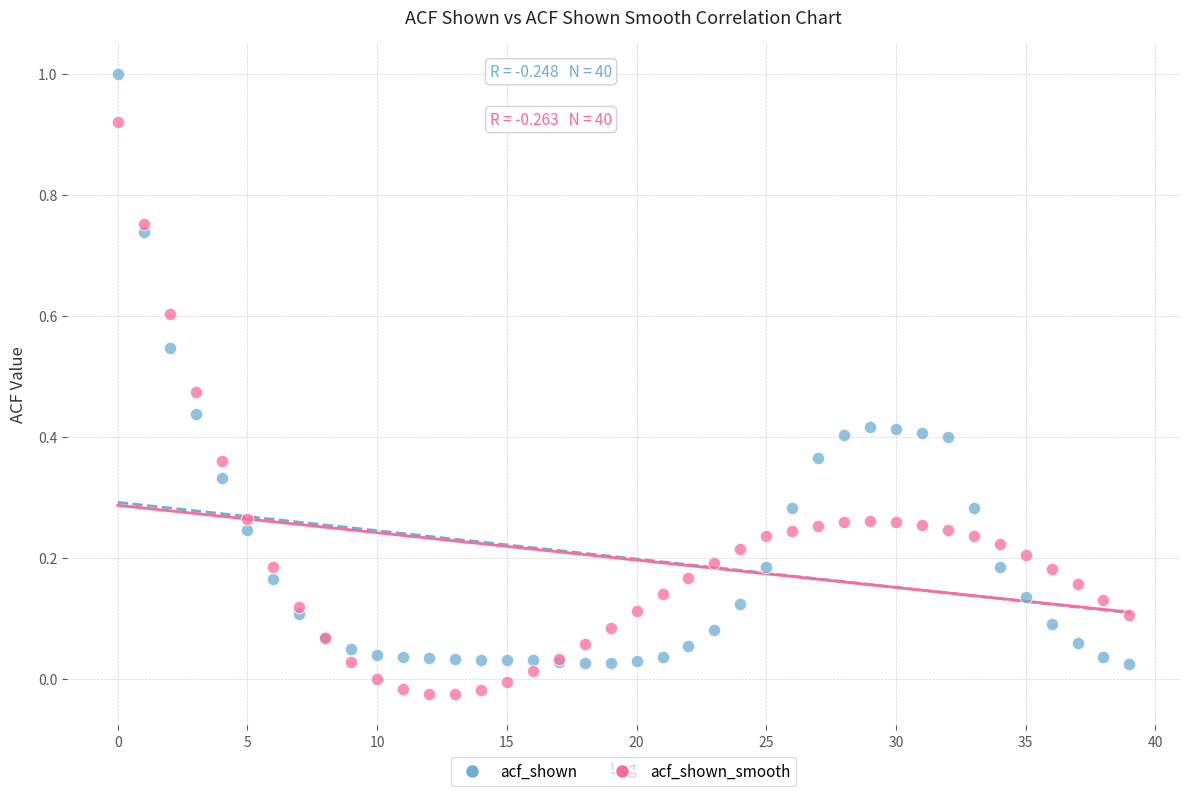

Which series contains the highest Y value?

acf_shown